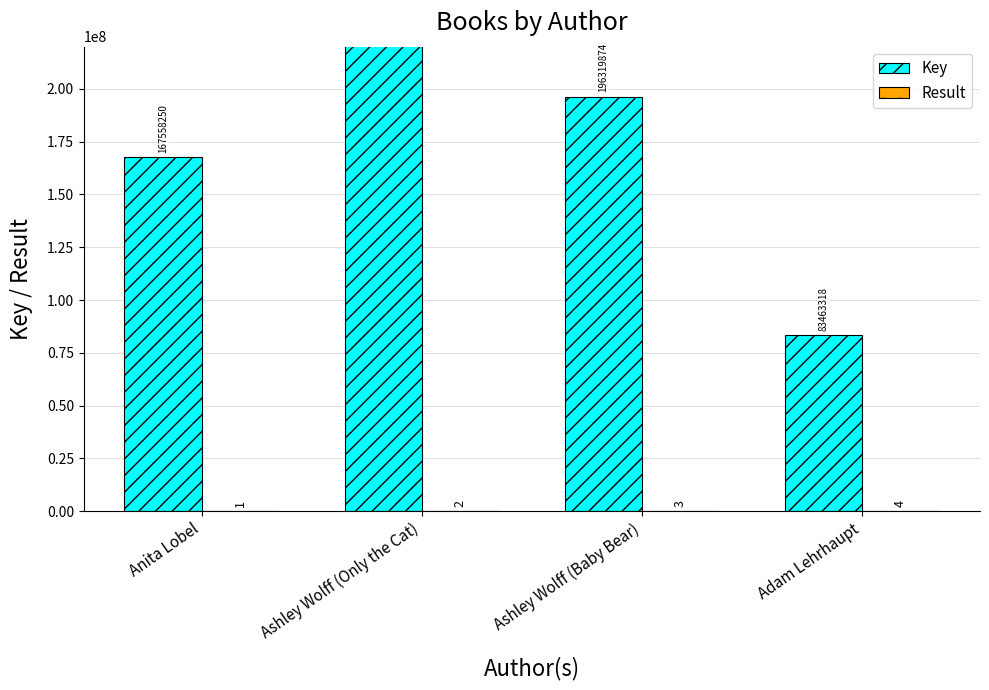

What is the sum of all Key values?

1007596440